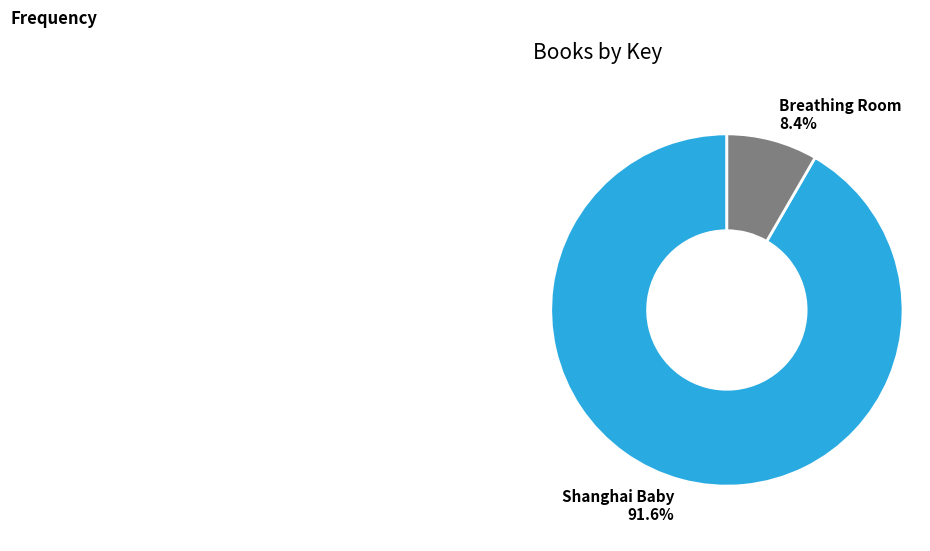

Rank the categories by value from highest to lowest.

Shanghai Baby, Breathing Room